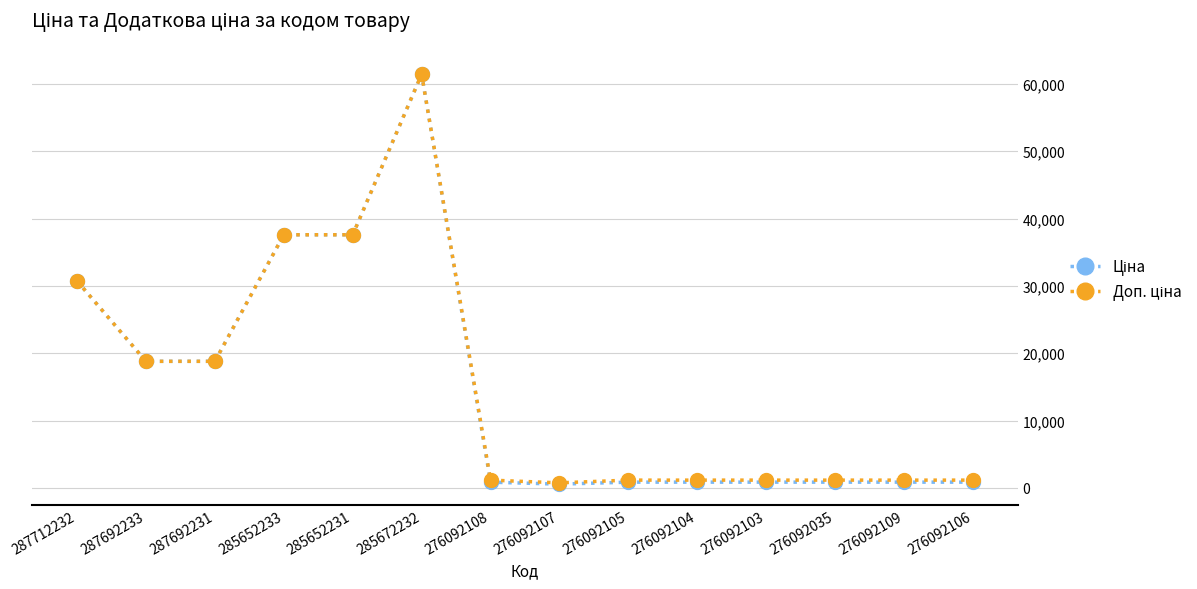

What is the maximum value shown in the chart?

61434.3